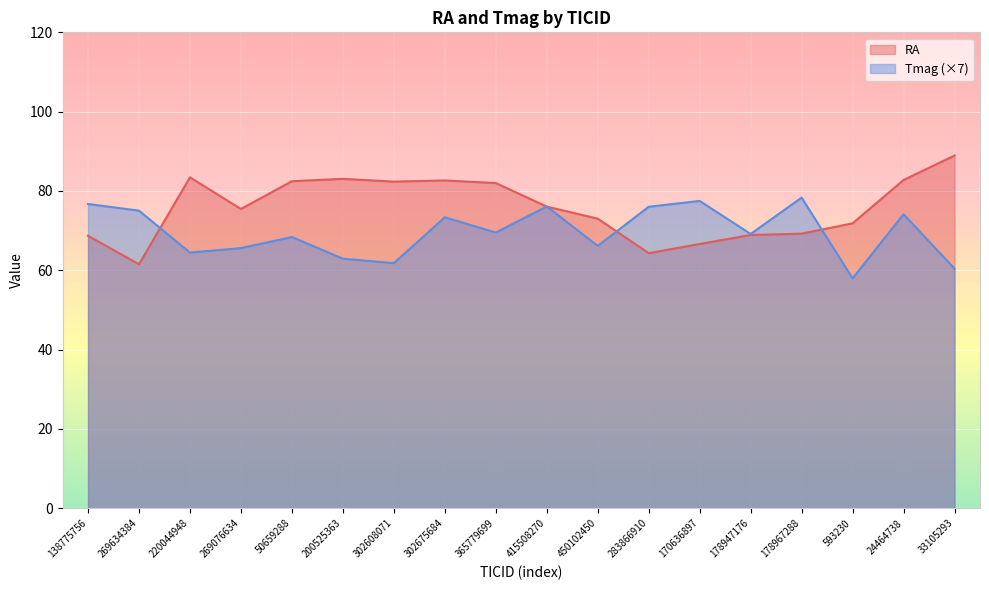

Is it true that Tmag equals 75.0 at 269634384?

True